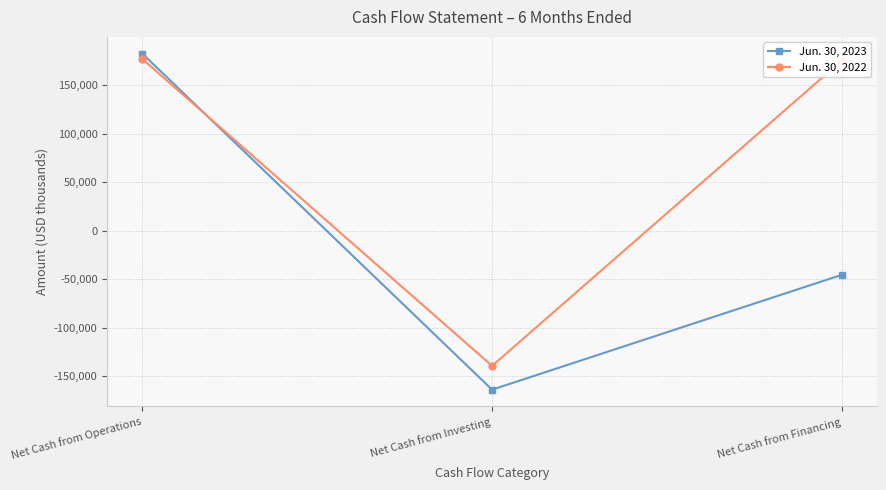

Is the value of Jun. 30, 2022 at Net Cash from Operations greater than the value of Jun. 30, 2023 at Net Cash from Financing?

Yes